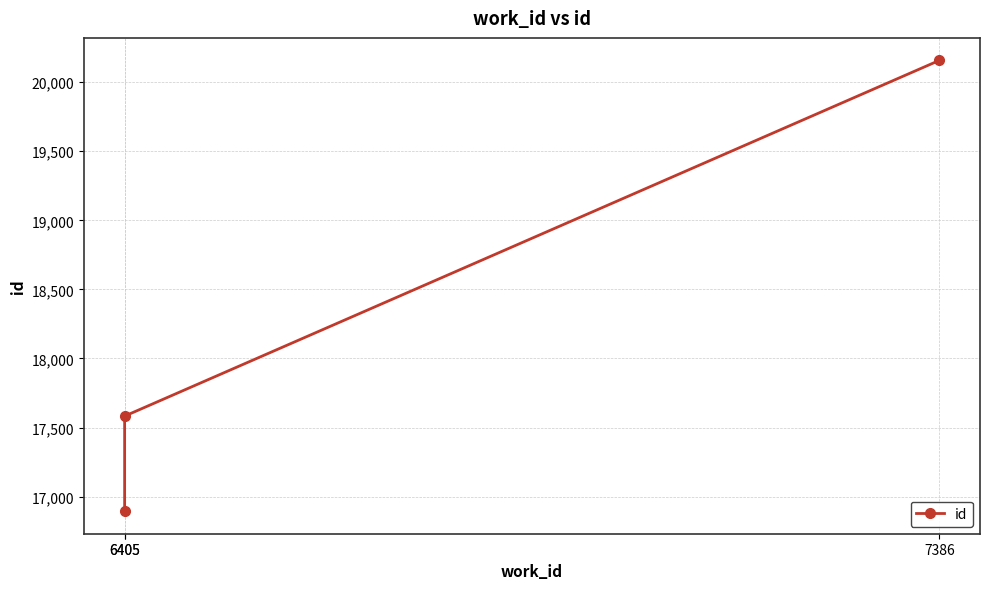

List the labels in order of value, largest first.

7386, 6405, 6405